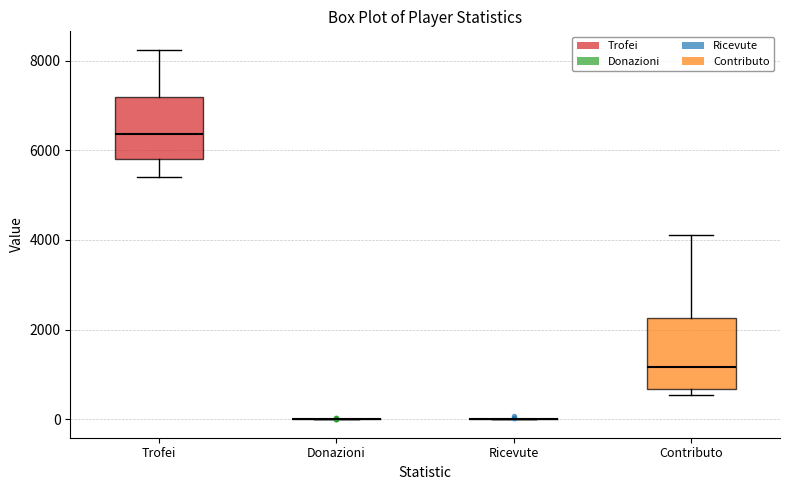

Where is the lower edge of the box for Contributo on the y-axis? The values are not printed on the chart, so give them approximately, as read against the axis.

600